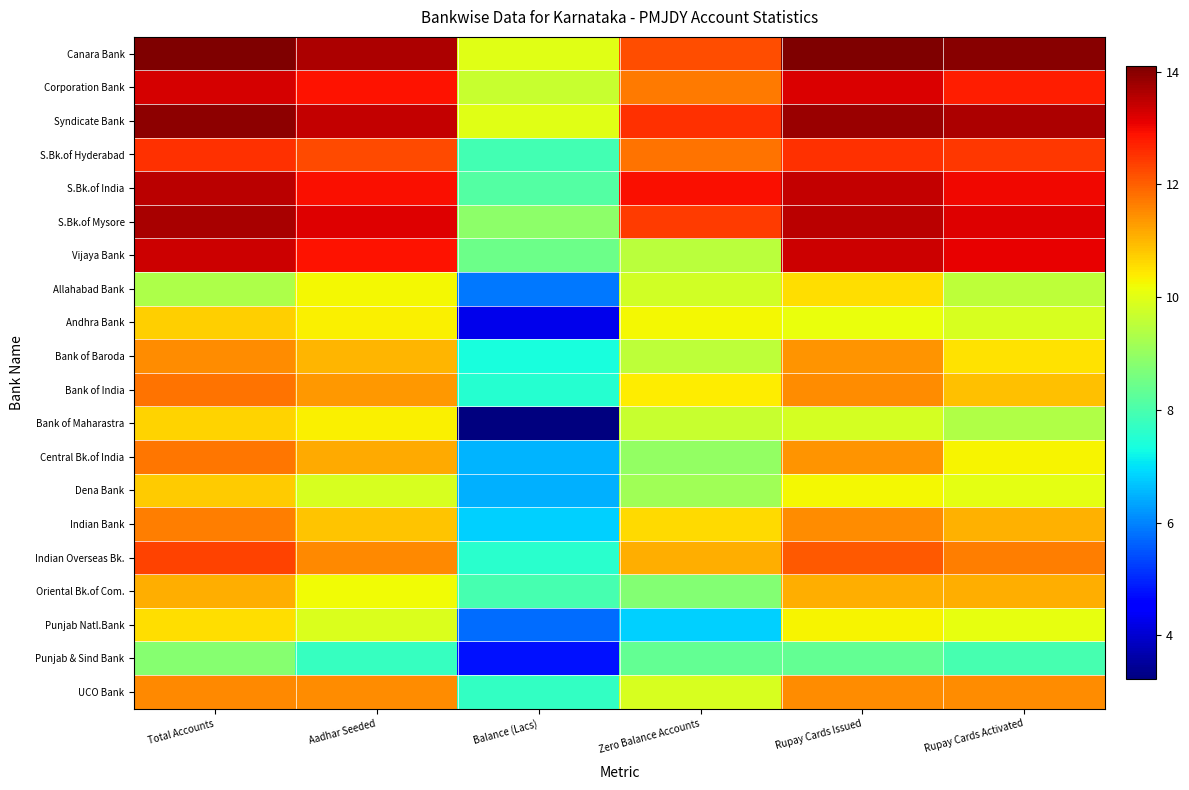

At which category is the sum across all series the highest?

Total Accounts